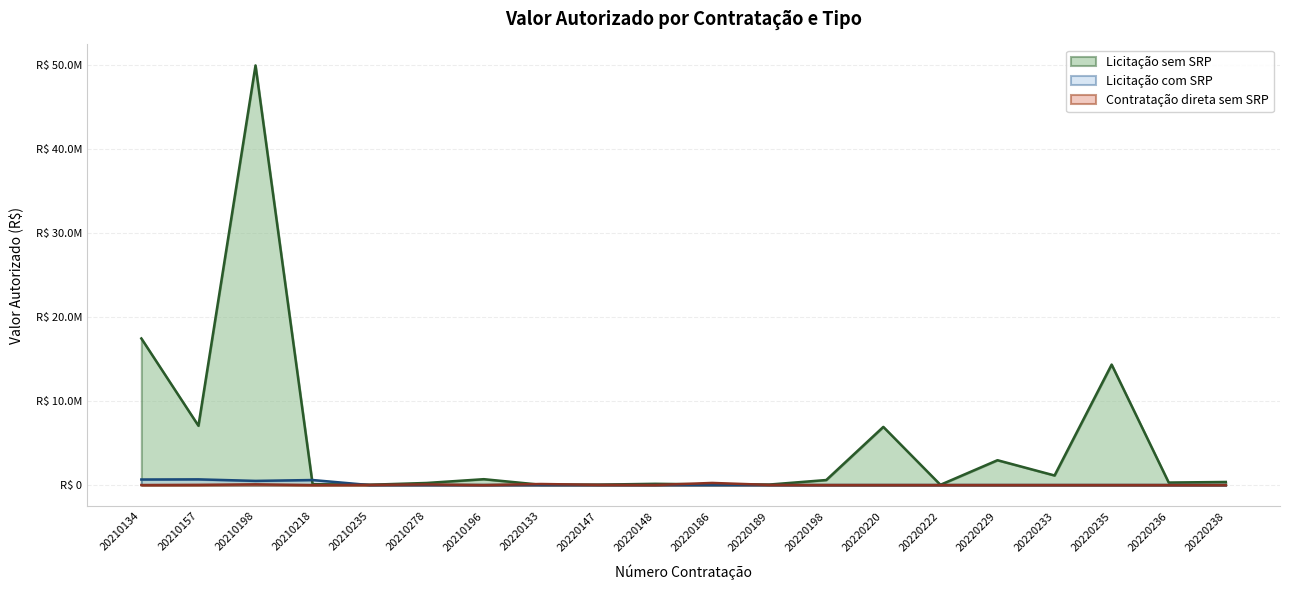

What is the lowest value of the Licitação sem SRP series?

31350.0